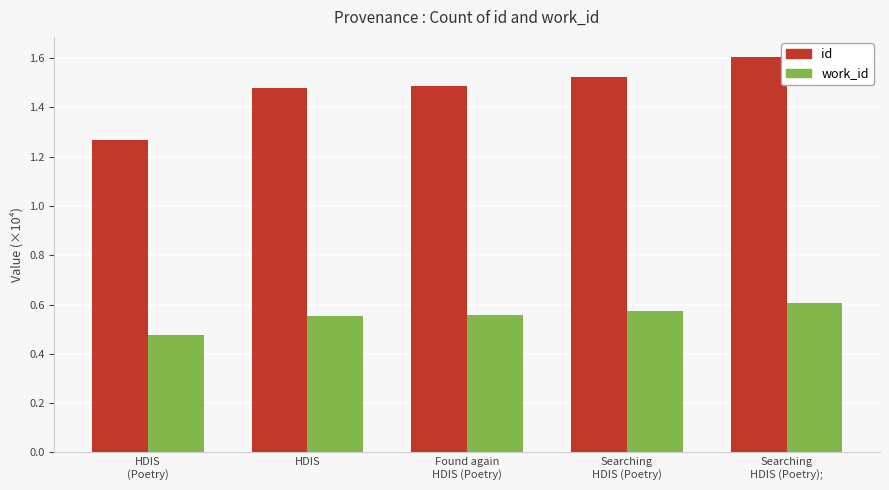

At how many categories does at least one series exceed 1?

5